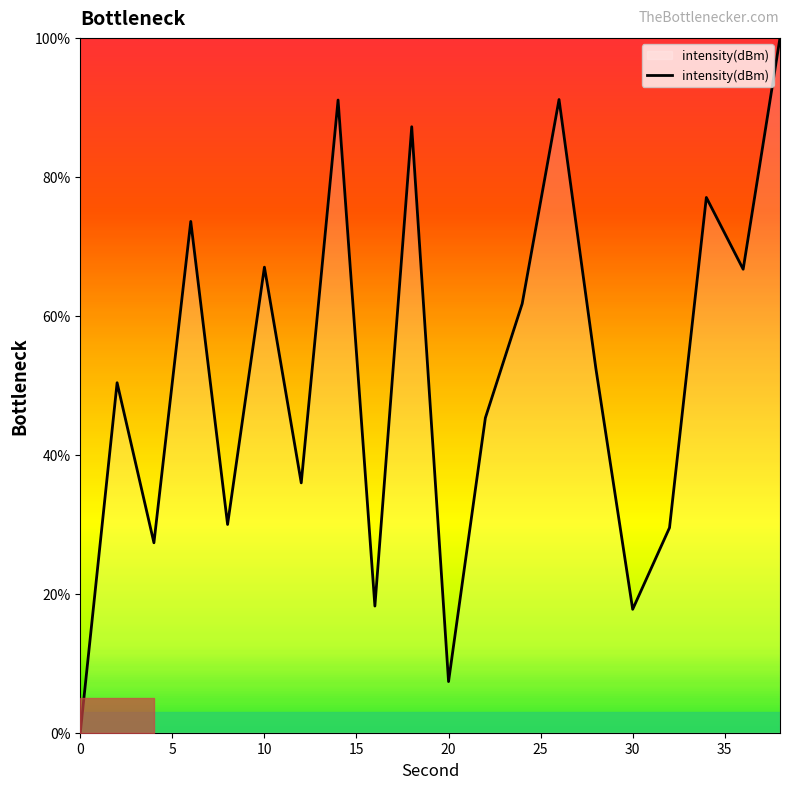

What is the difference between the maximum and minimum values?

100.0